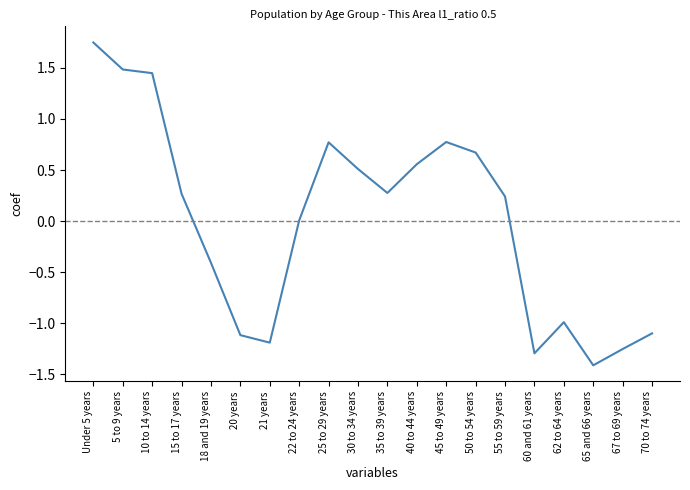

Which category has the highest value across all series?

Under 5 years